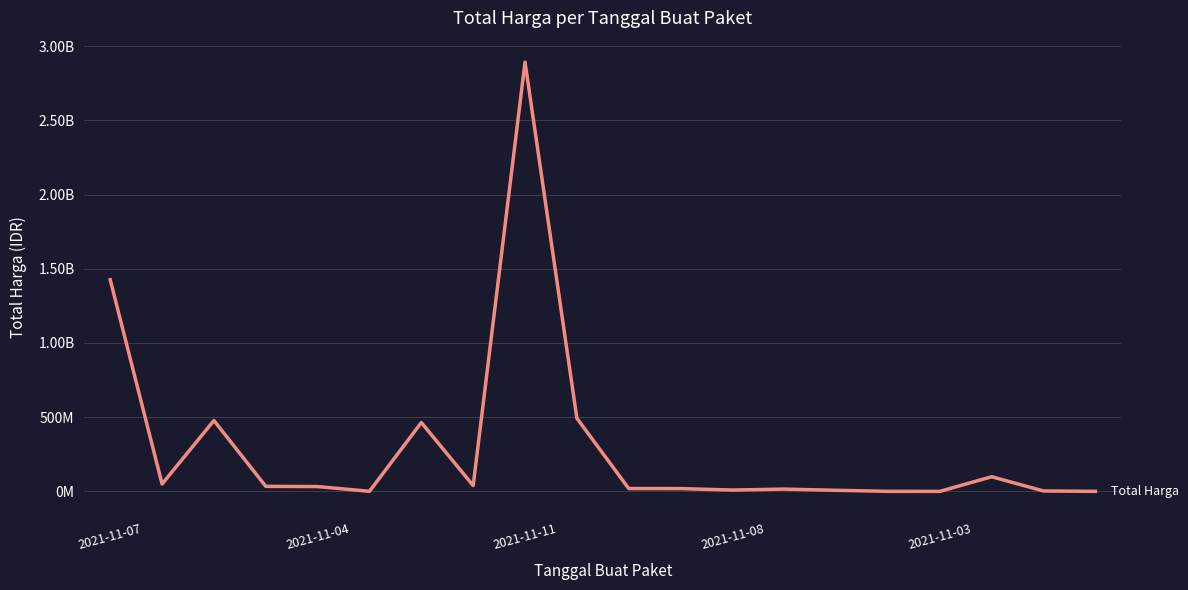

True or false: there are more than 2 points higher than both neighbors.

True